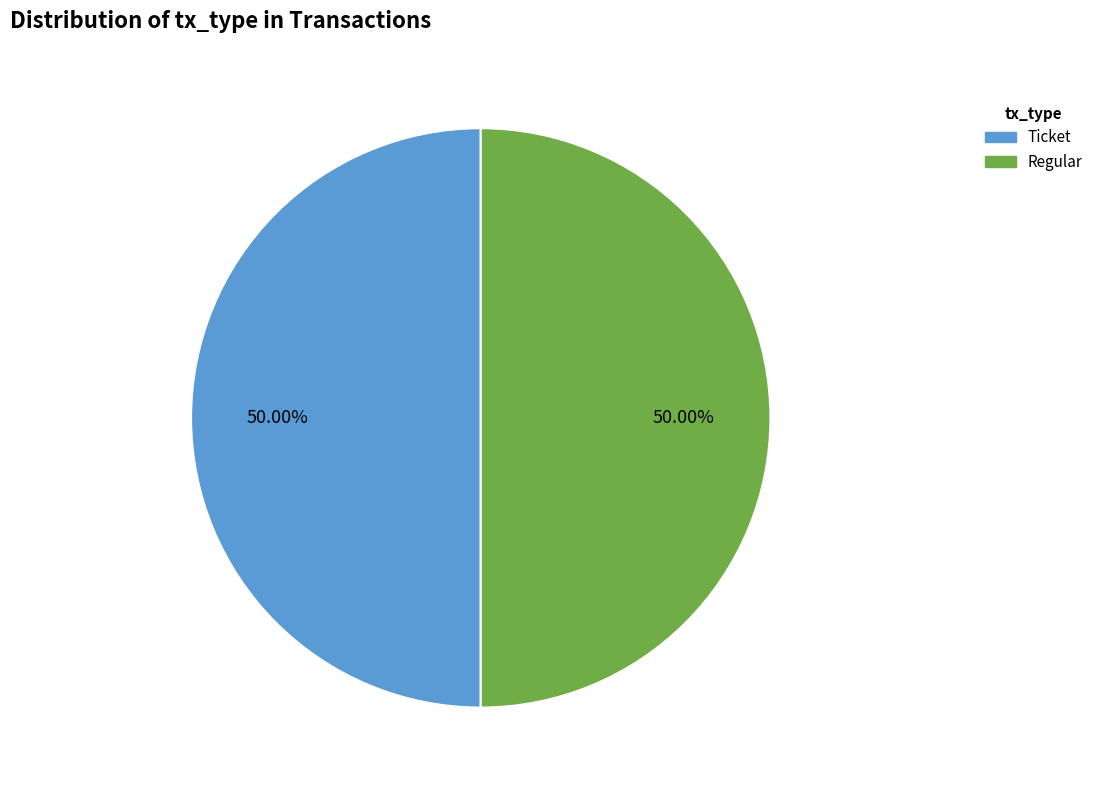

Count the number of slices in the pie.

2